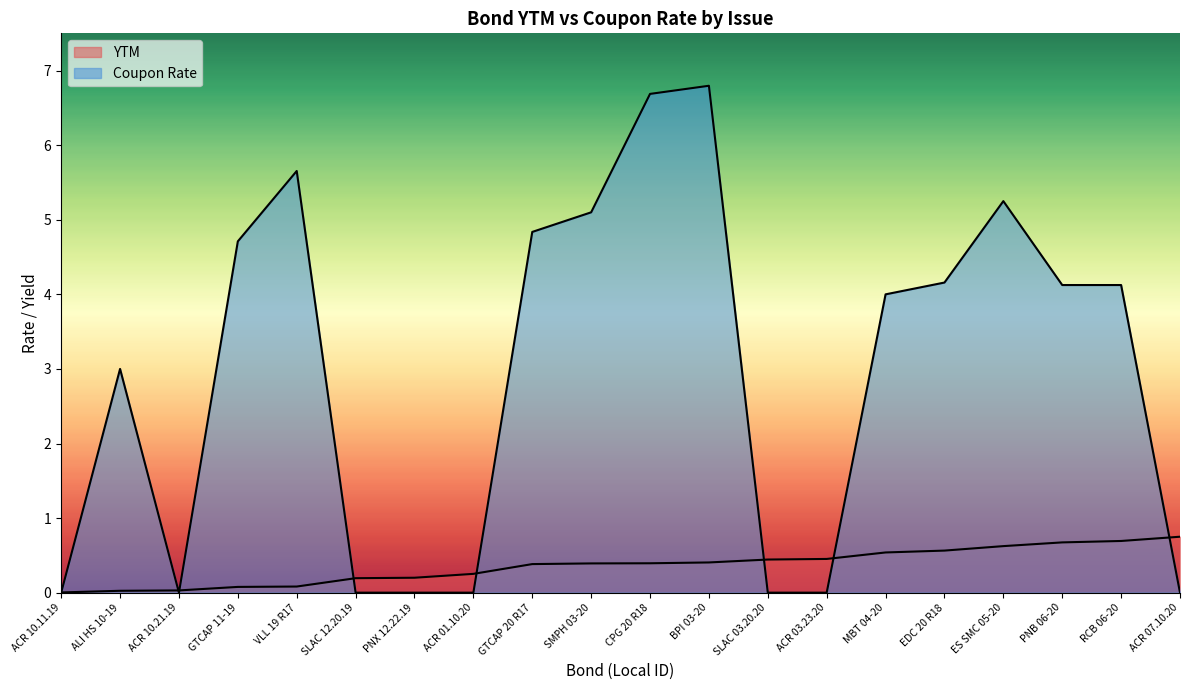

Where is the first local maximum for Coupon Rate?

ALI HS 10-19